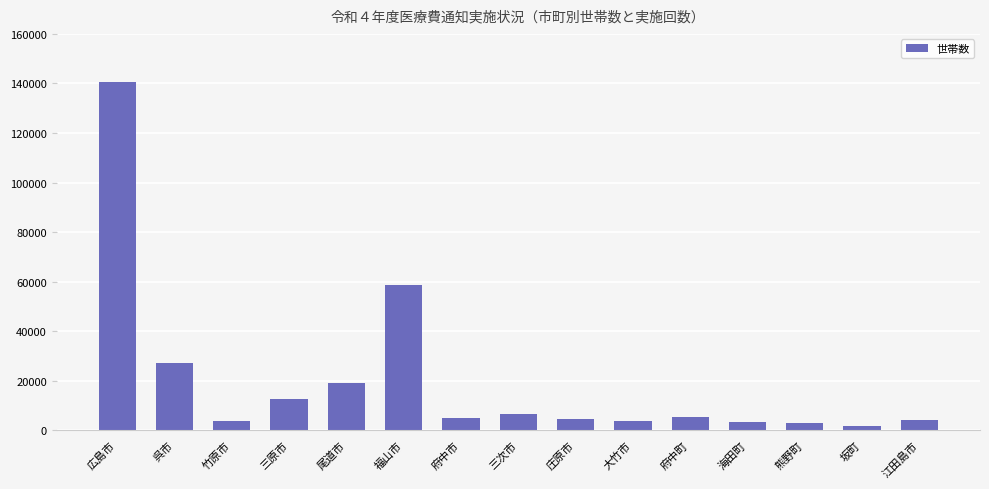

The chart shows a value of 18952 at 尾道市. True or false?

True